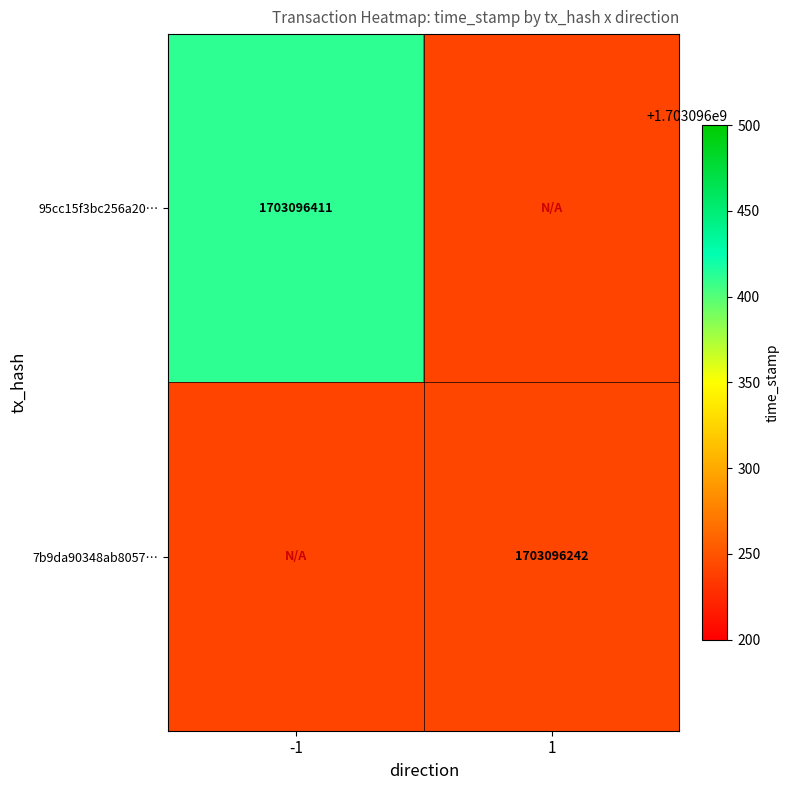

What is the total value across all series at -1?

1703096411